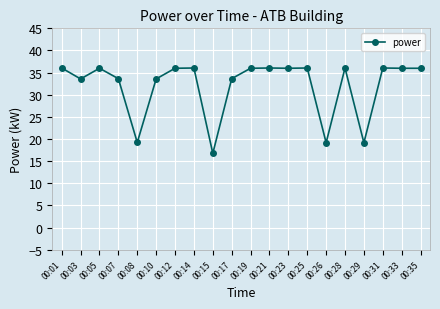

Reading right to left, list all the values displayed in this chart.

00:35=36.0	00:33=36.0	00:31=36.0	00:29=19.2	00:28=36.0	00:26=19.2	00:25=36.0	00:23=36.0	00:21=36.0	00:19=36.0	00:17=33.6	00:15=16.8	00:14=36.0	00:12=36.0	00:10=33.6	00:08=19.2	00:07=33.6	00:05=36.0	00:03=33.6	00:01=36.0